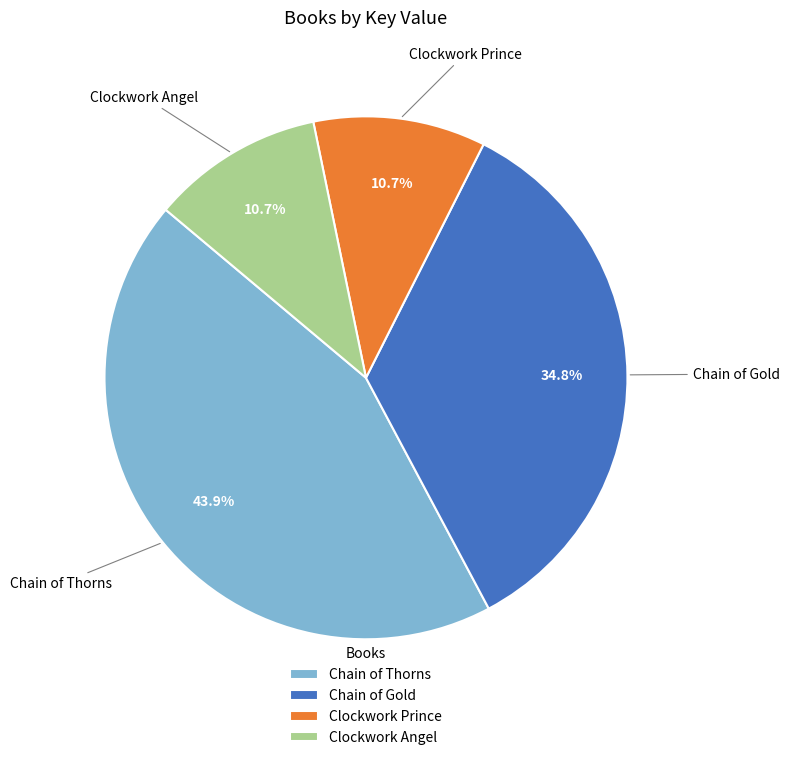

To the nearest percent, what portion does Chain of Gold represent?

35%